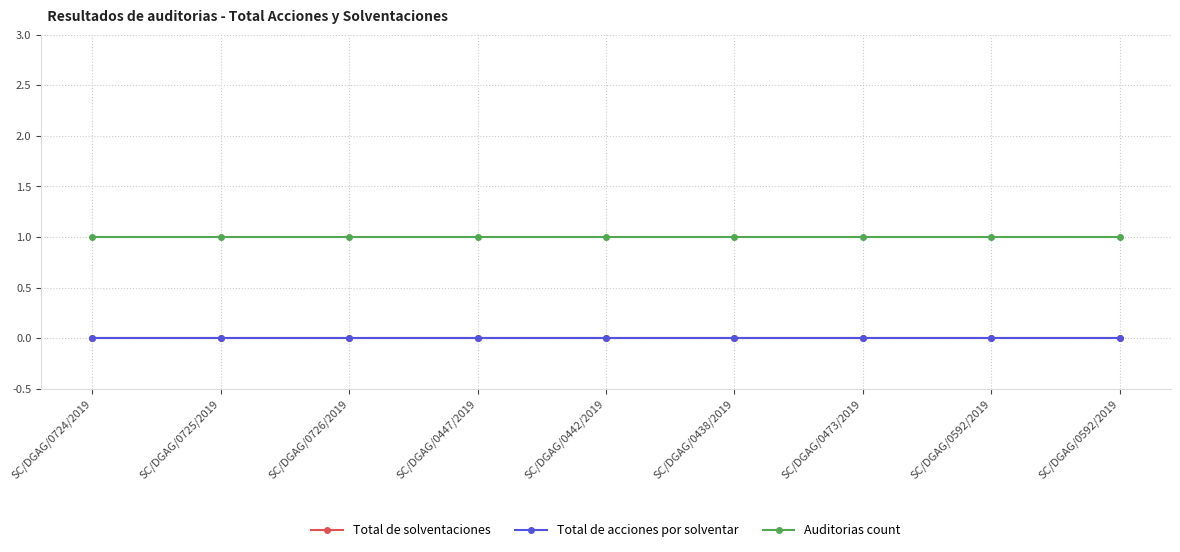

What is the total value across all series at SC/DGAG/0725/2019?

1